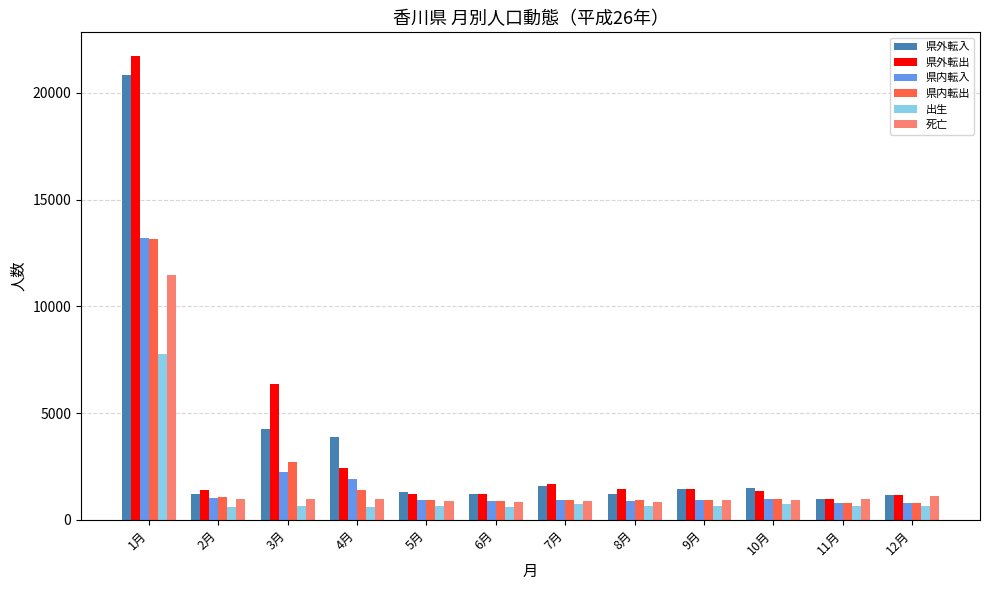

What is the average value of the 死亡 series?

1809